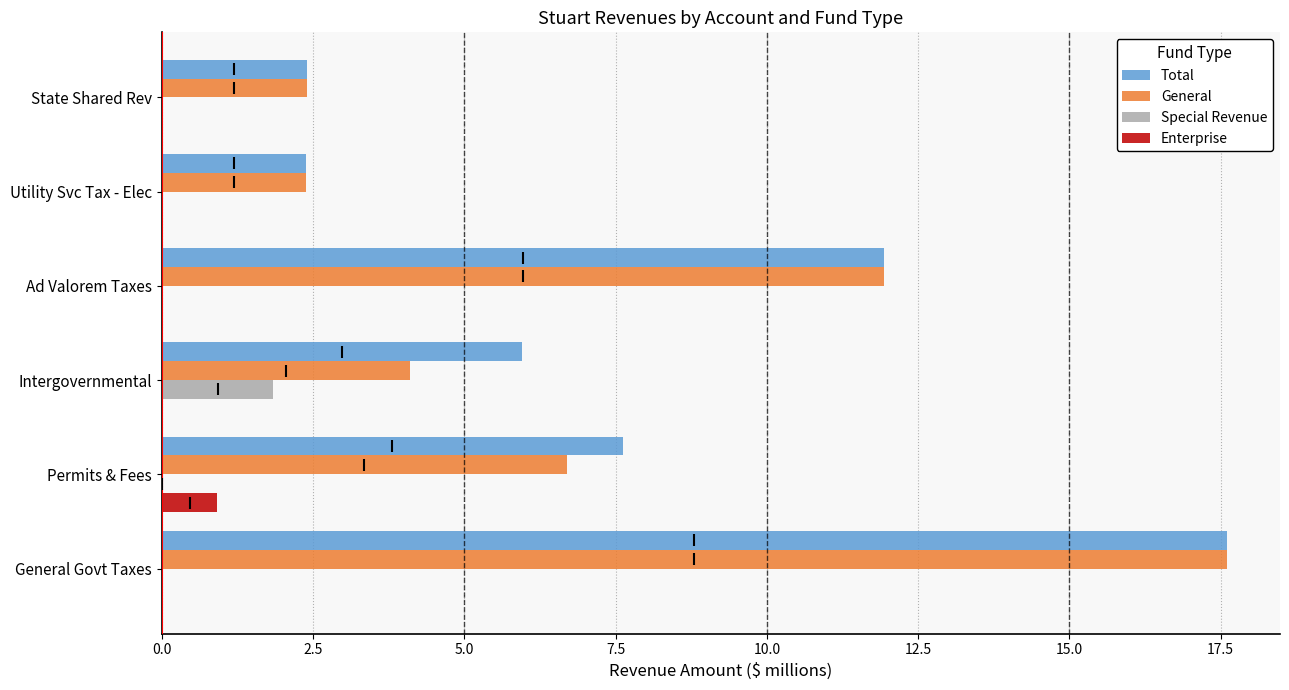

What is the average value of the General series?

7.5